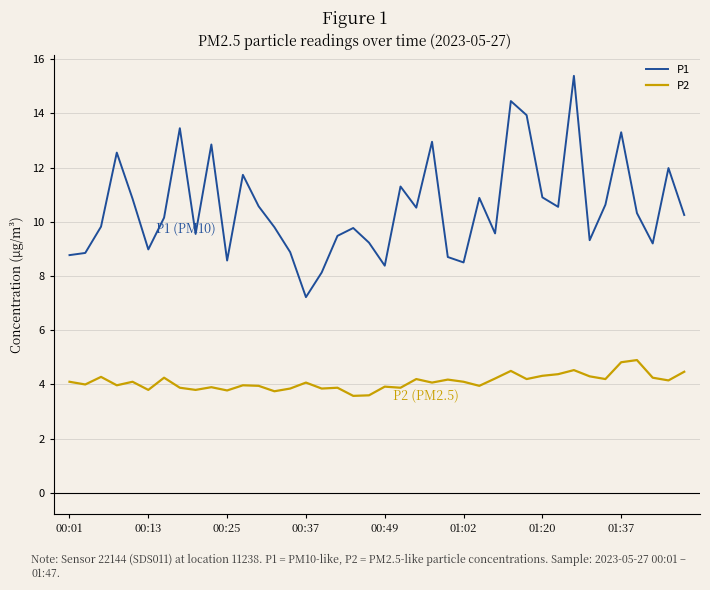

What is the greatest value displayed?

15.4